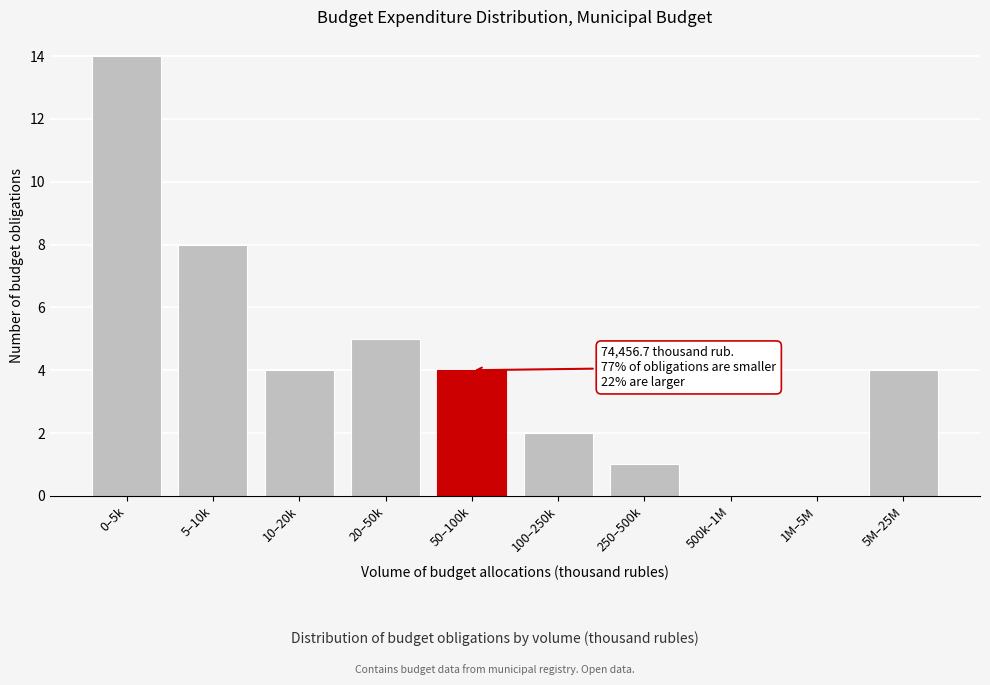

Reading right to left, extract all data points from this chart.

5M–25M=4	1M–5M=0	500k–1M=0	250–500k=1	100–250k=2	50–100k=4	20–50k=5	10–20k=4	5–10k=8	0–5k=14